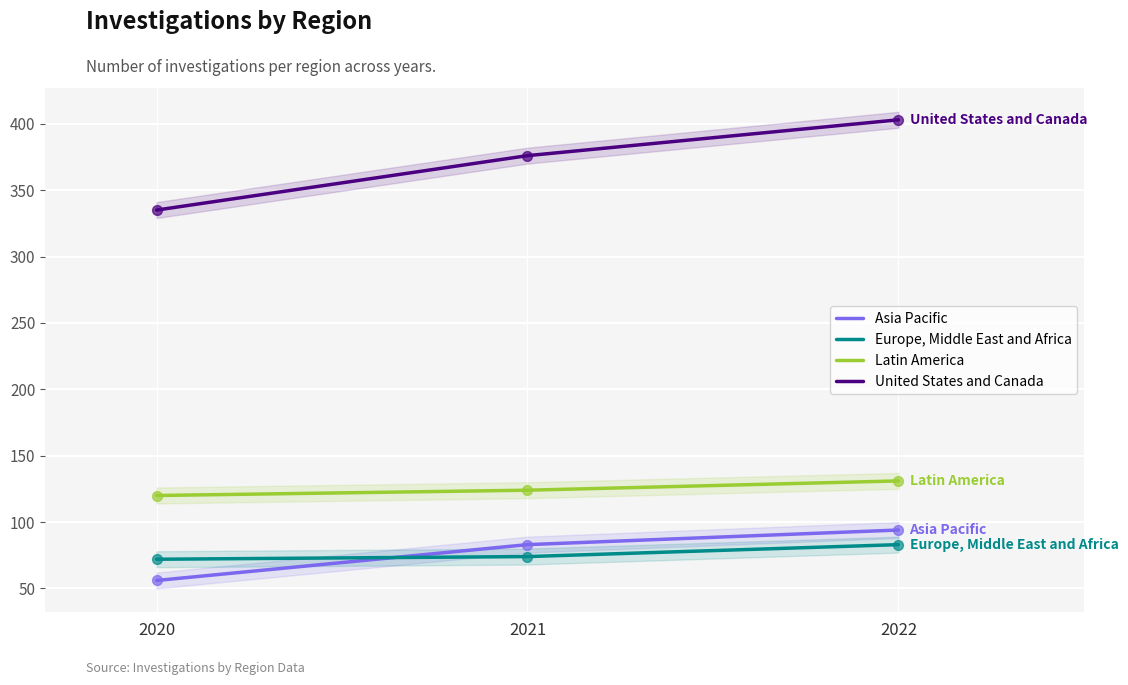

What are all the series names shown in the legend?

Asia Pacific, Europe, Middle East and Africa, Latin America, United States and Canada